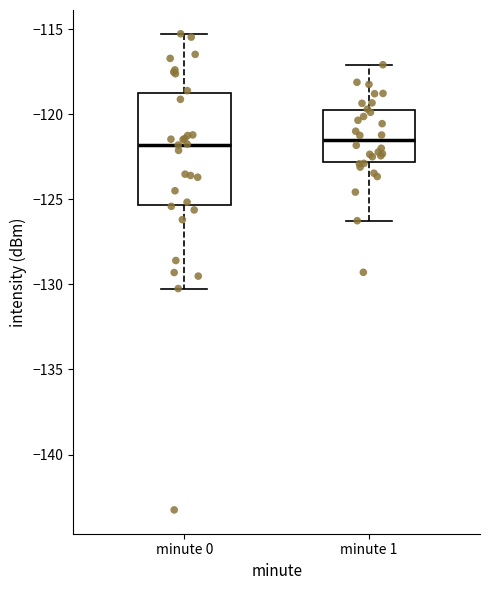

Reading left to right, transcribe this box plot: for each box, give where its median line is, the range the box spans, and where its two whiskers end, as read against the y-axis. The values are not printed on the chart, so give them approximately, as read against the axis.

minute 0: median -122.0, box -125.5 to -118.5, whiskers -130.0 to -115.5
minute 1: median -121.5, box -123.0 to -119.5, whiskers -126.5 to -117.0